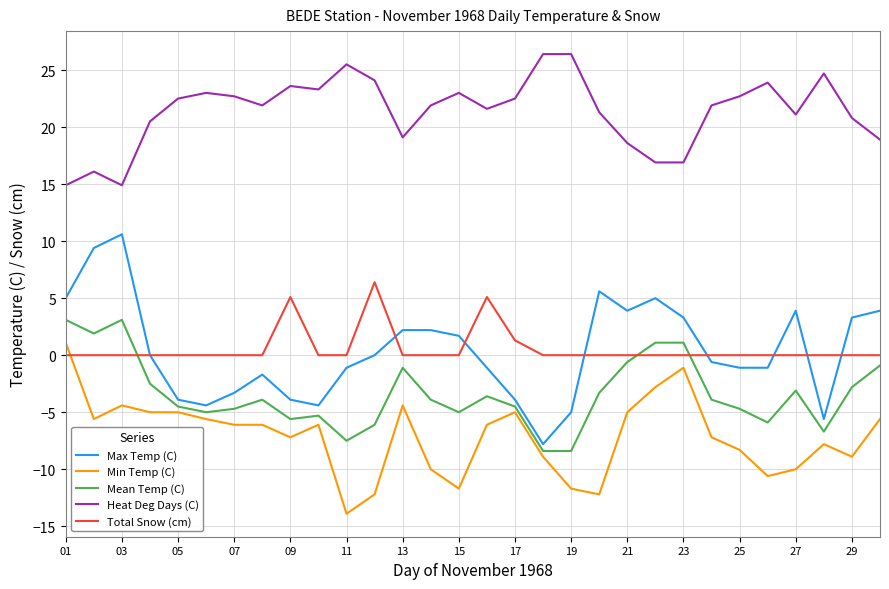

What is the average value of the Max Temp (C) series?

0.4